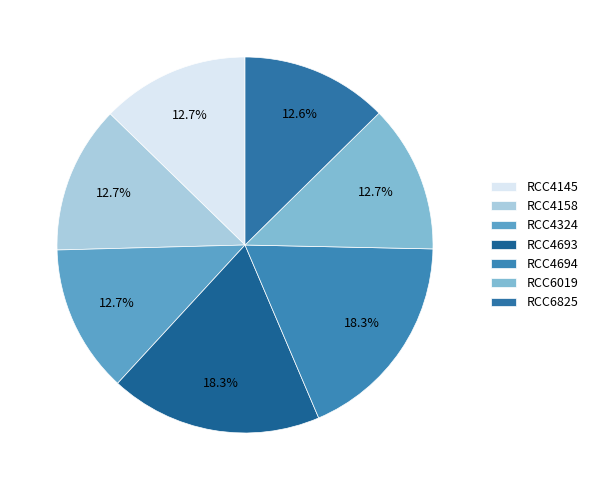

Is RCC4145 the majority of the pie?

No